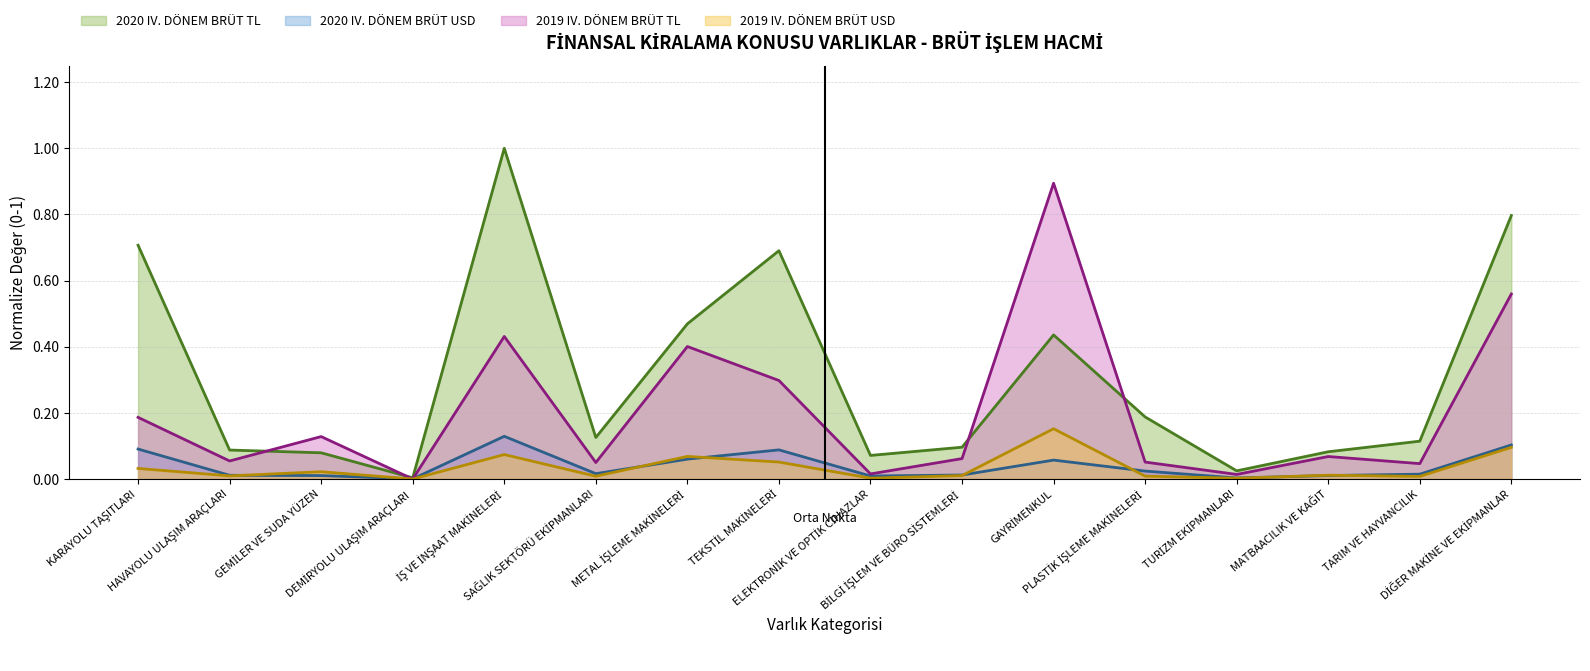

What is the greatest value displayed?

1.0